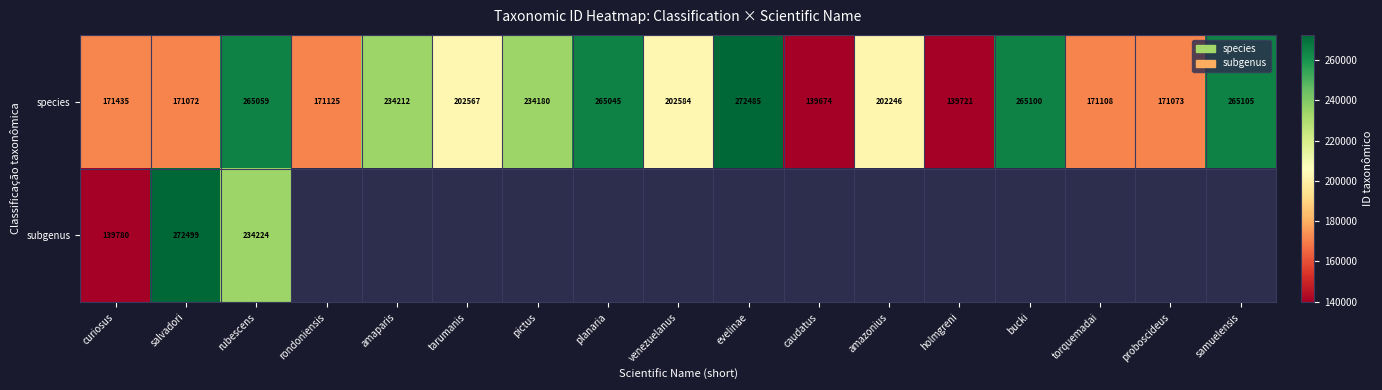

How many data points in species are less than 202567?

8